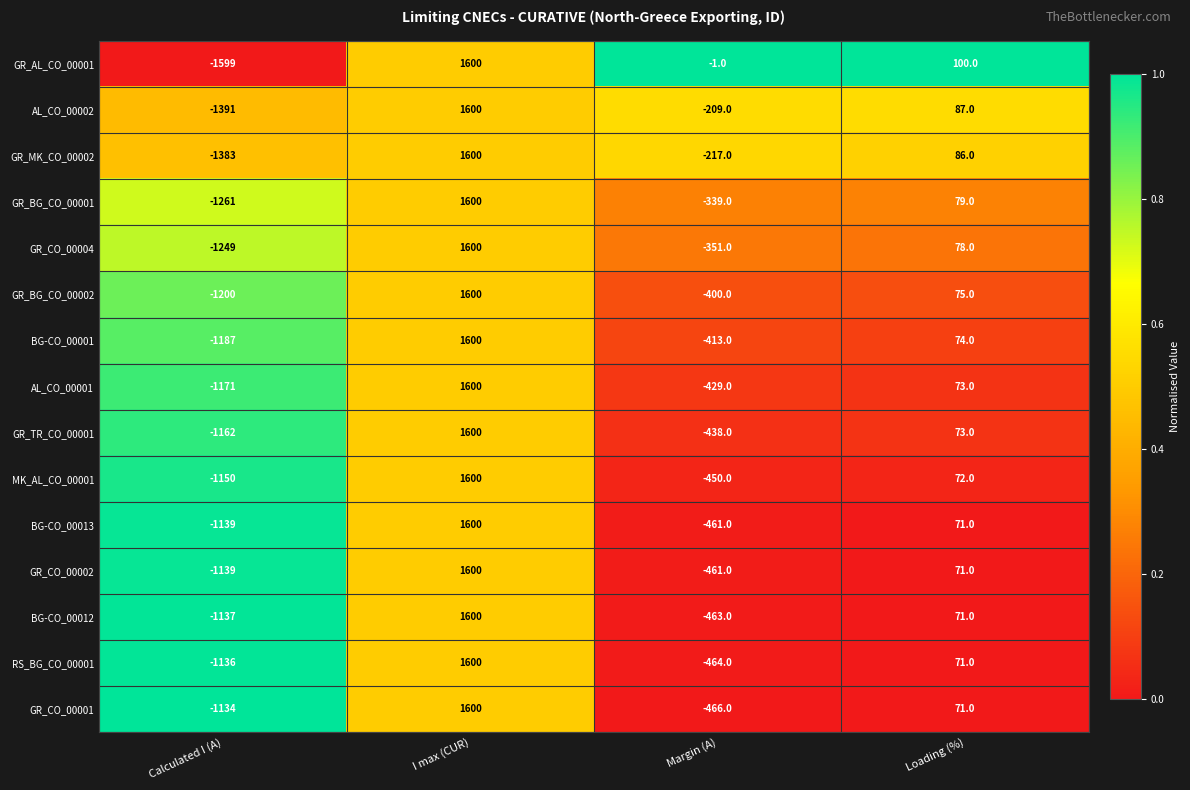

What is the sum of the BG-CO_00012 values at Margin (A) and Calculated I (A)?

-1600